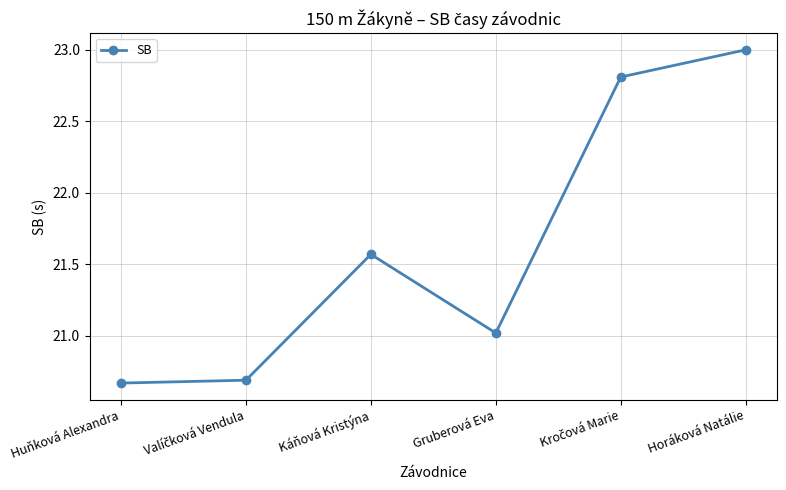

Does the chart display data point markers on the line(s)?

Yes